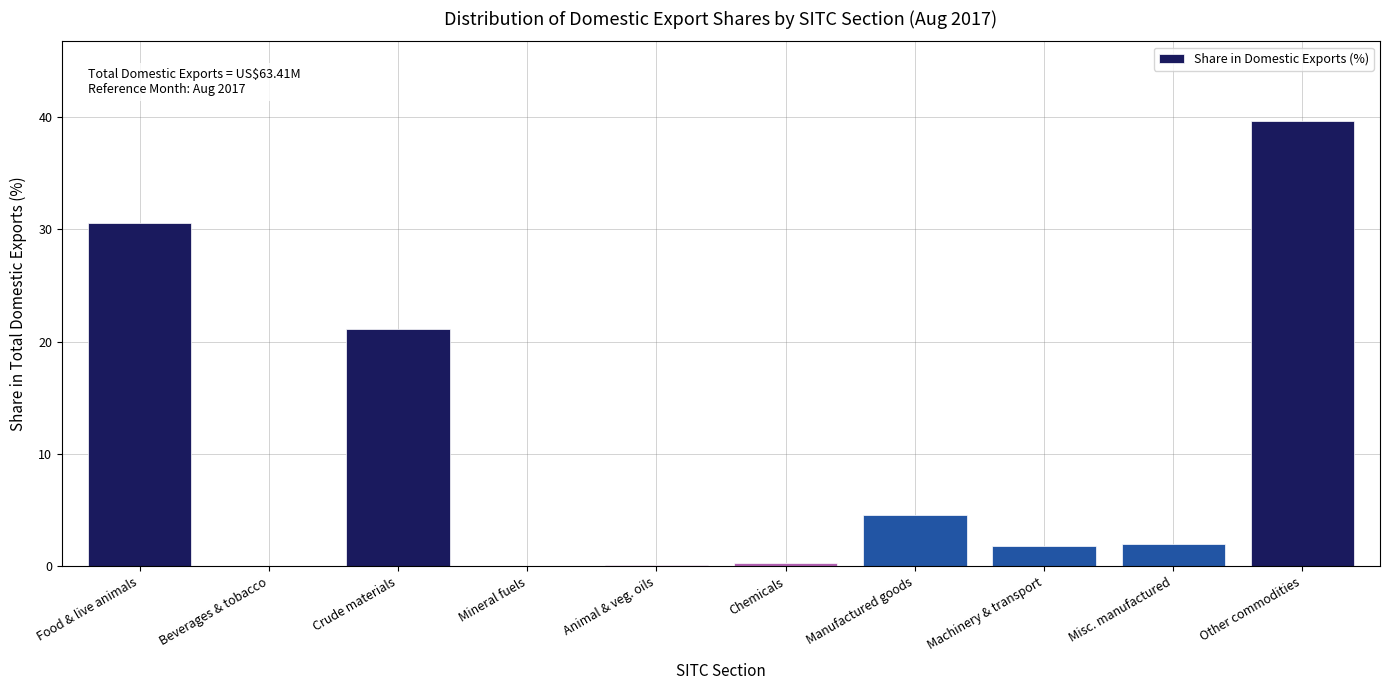

Where is the data nearest to the value 19?

Crude materials